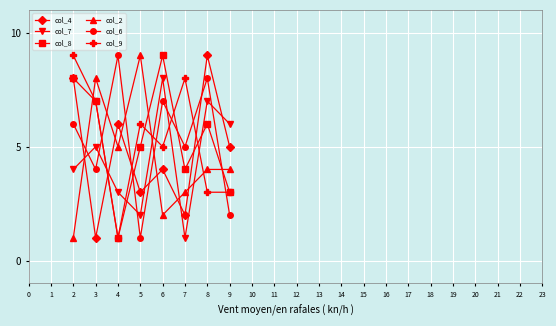

At which label does col_6 reach its peak?

4